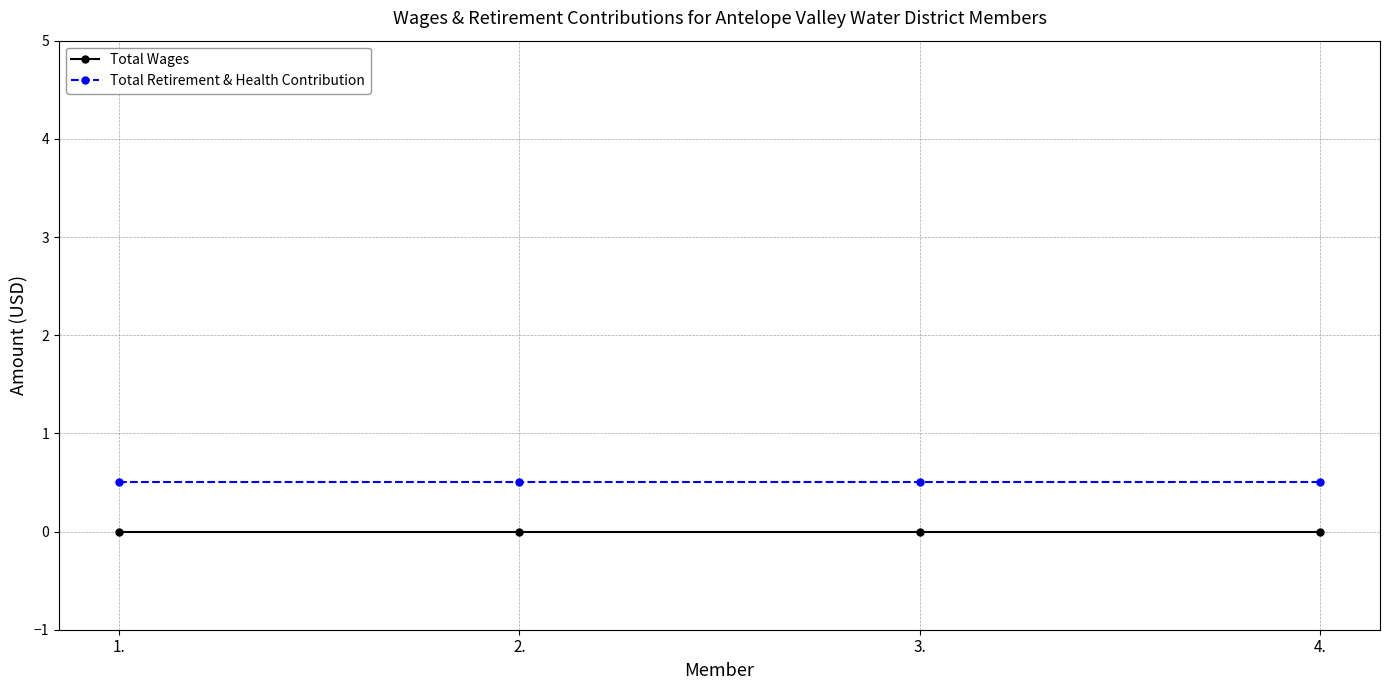

Between 1. and 4., which series saw the biggest shift?

Total Wages